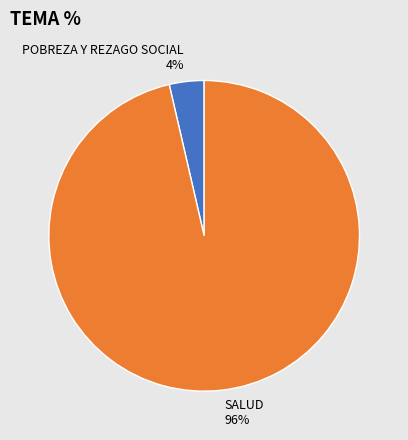

To the nearest percent, what is the average slice percentage?

50%